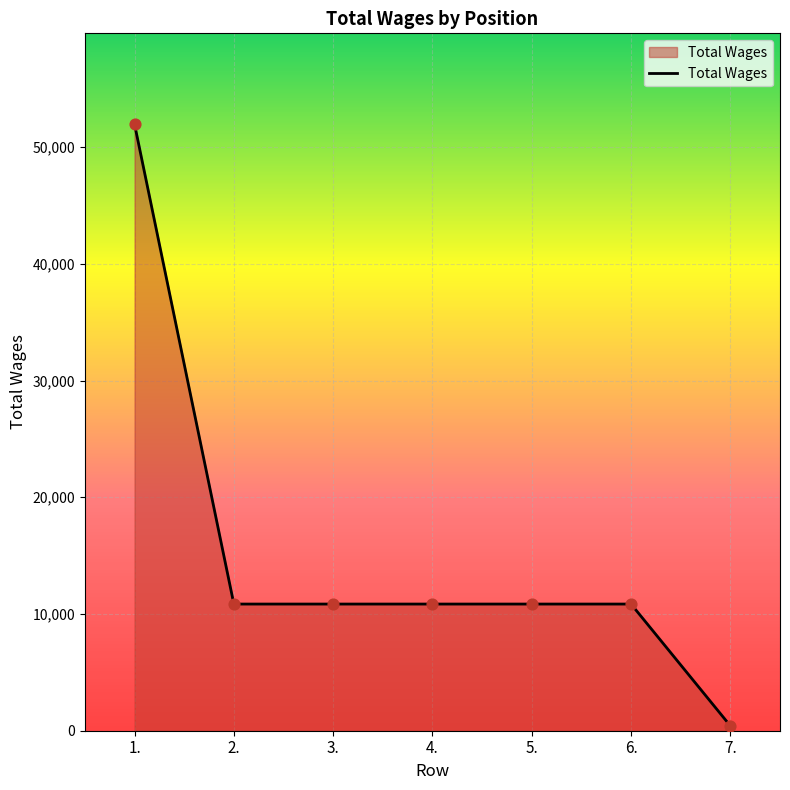

Between 1. and 5., which is larger?

1.